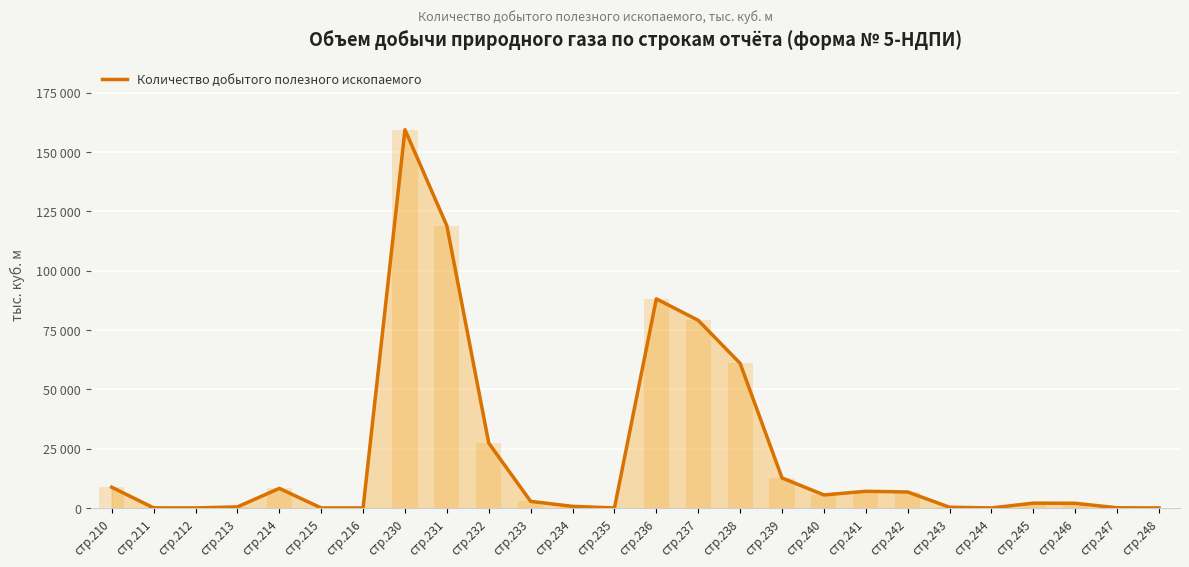

What is the change in value from стр.211 to стр.244?

-38